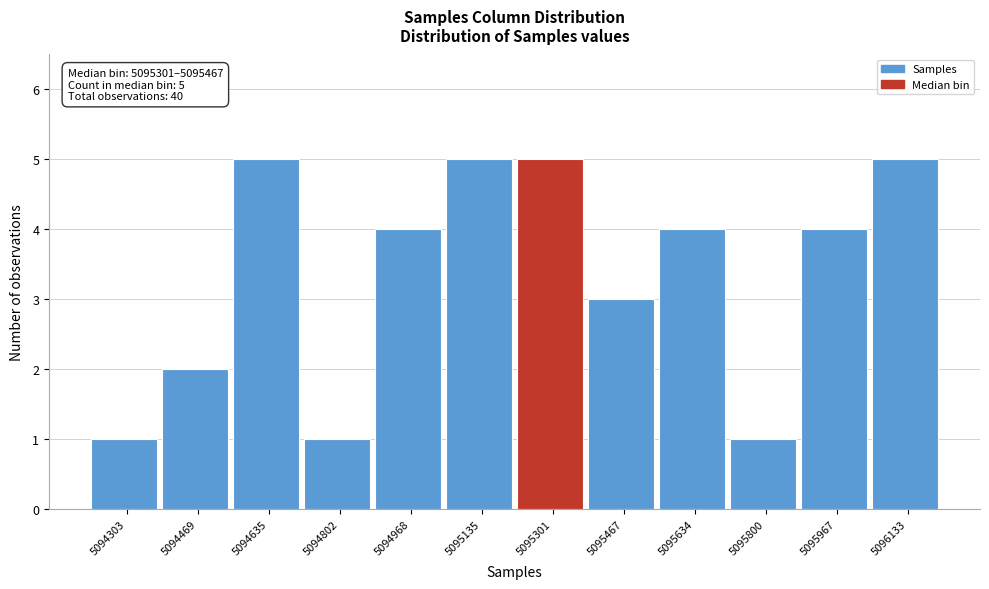

Reading left to right, what are all the values shown in this chart?

5094303=1	5094469=2	5094635=5	5094802=1	5094968=4	5095135=5	5095301=5	5095467=3	5095634=4	5095800=1	5095967=4	5096133=5